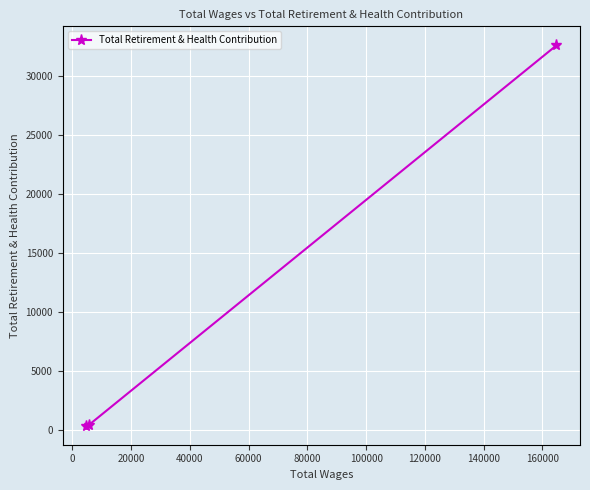

What is the maximum value shown in the chart?

32577